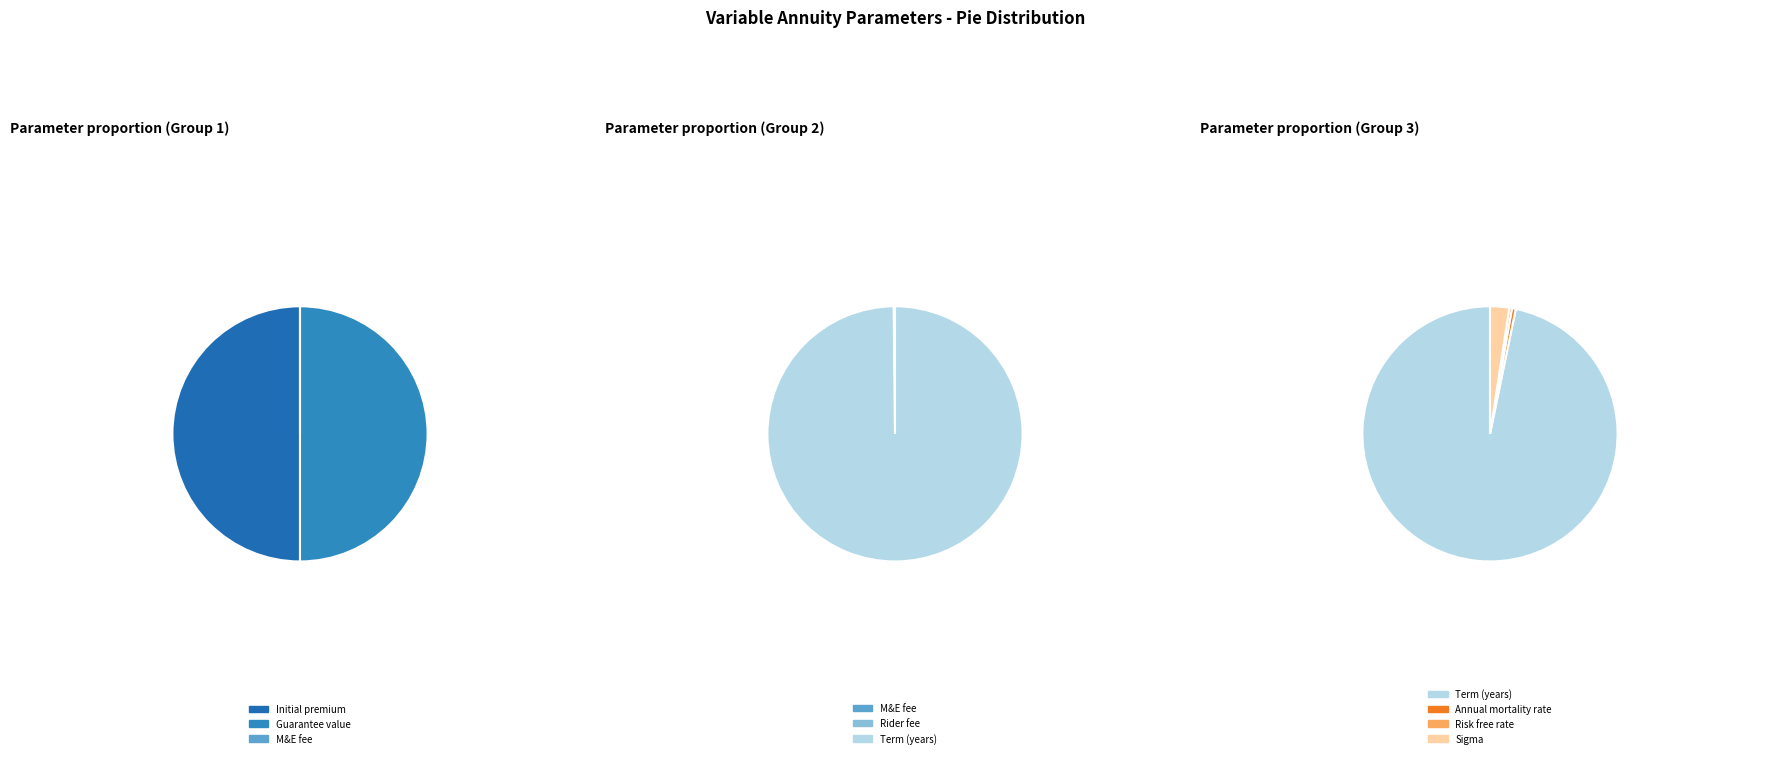

Rank the categories by value from lowest to highest.

Rider fee, M&E fee, Risk free rate, Annual mortality rate, Sigma, Term (years), Initial premium, Guarantee value